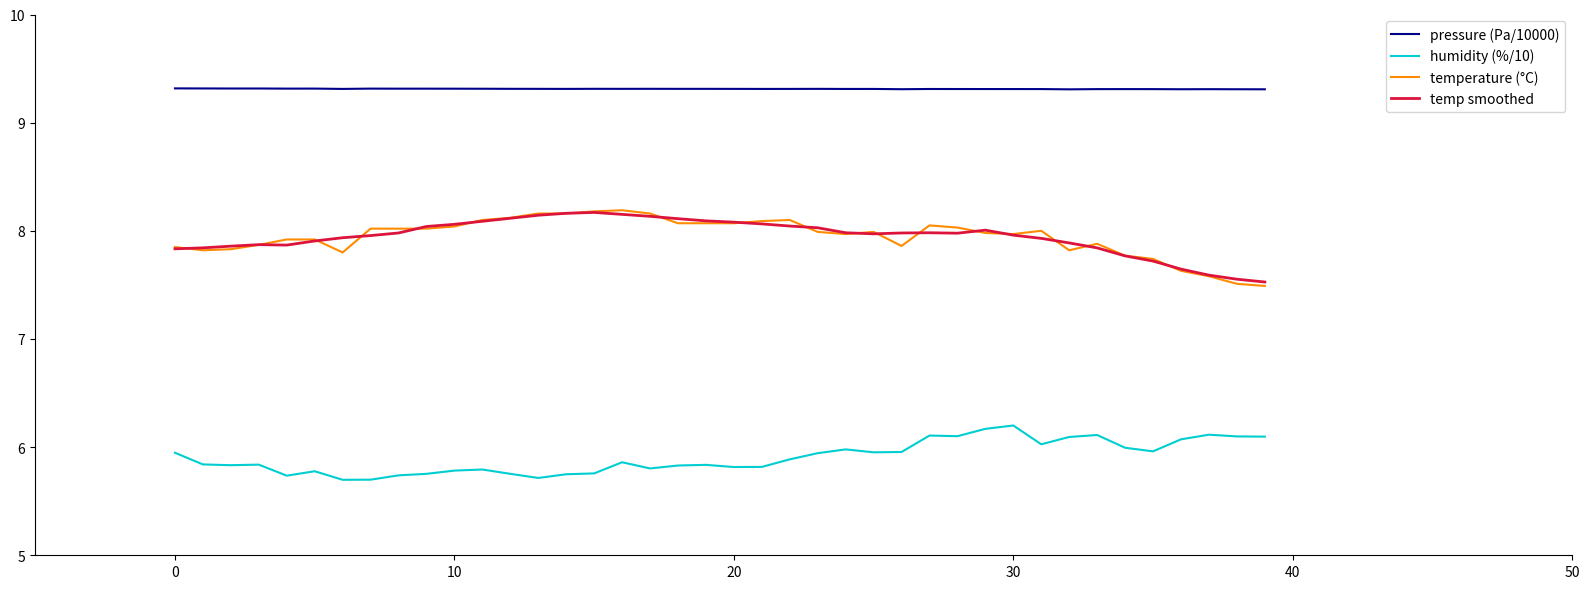

What is the difference between the maximum and minimum values in the humidity (%/10) series?

0.5